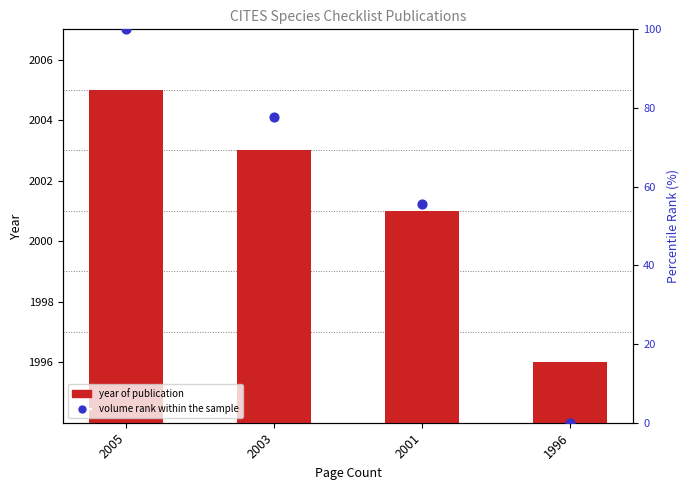

Which series contains the highest Y value?

year of publication